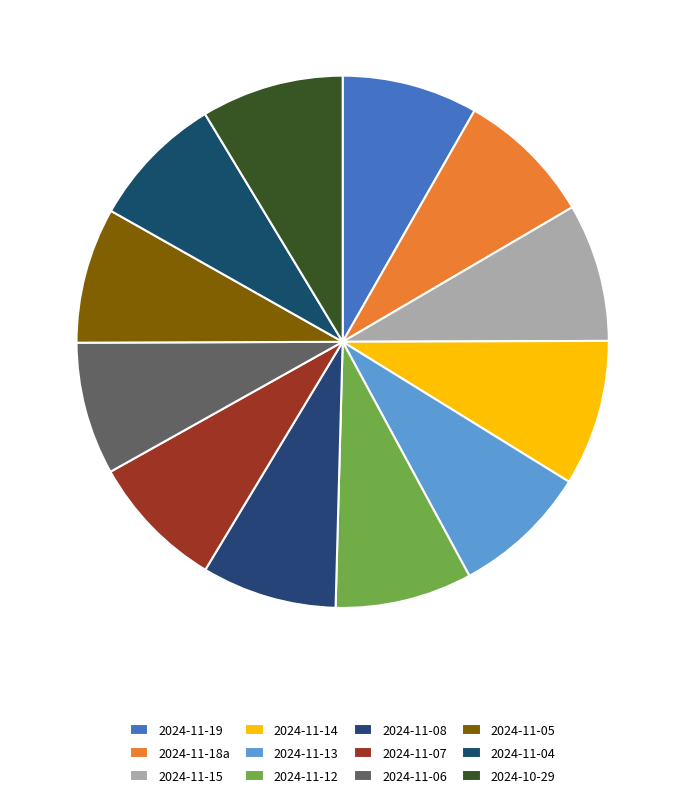

Does any single category account for the majority?

No